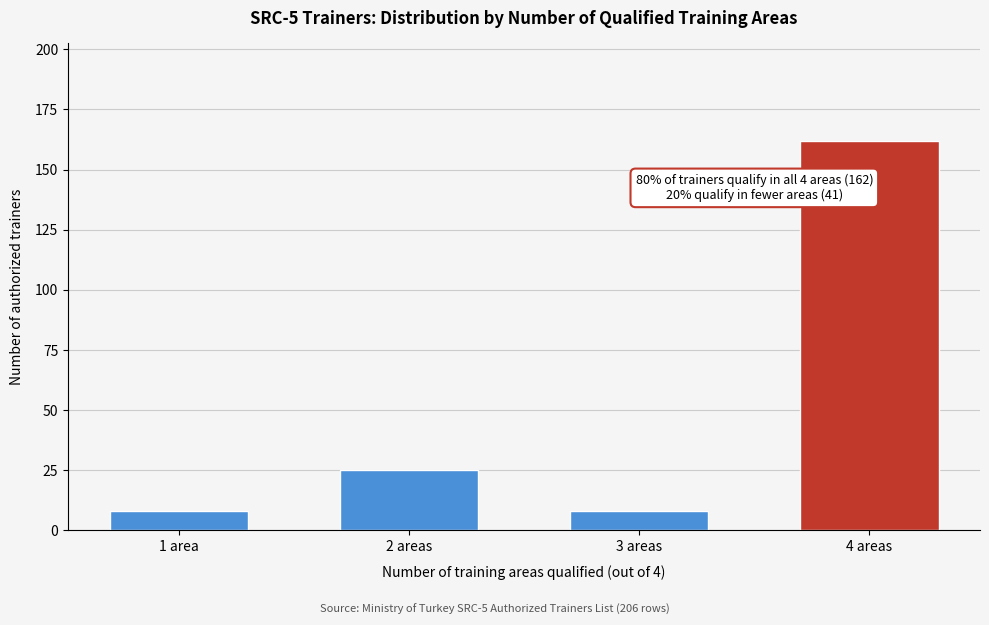

Reading right to left, transcribe all the data shown in this chart.

162	8	25	8